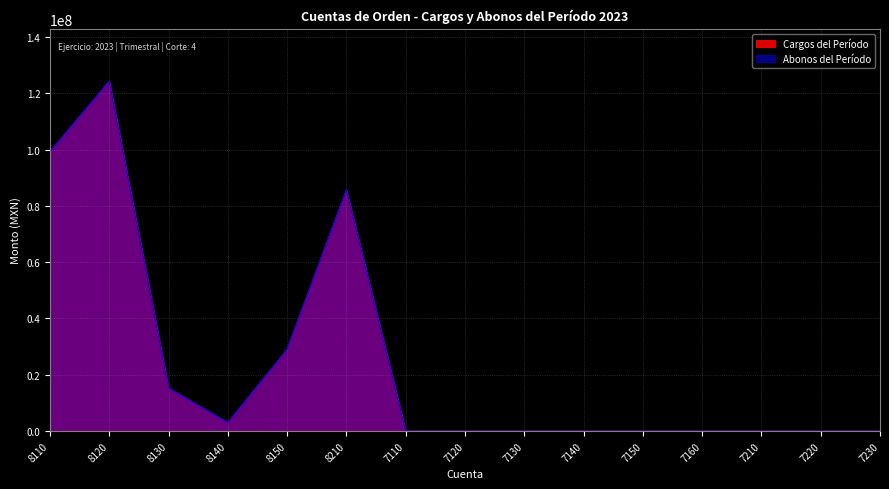

How many lines are shown in the chart?

2